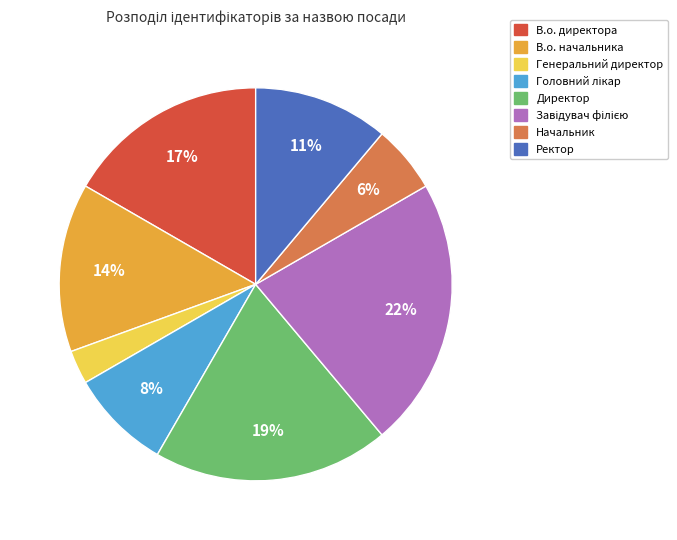

Between Ректор and Директор, which is larger?

Директор